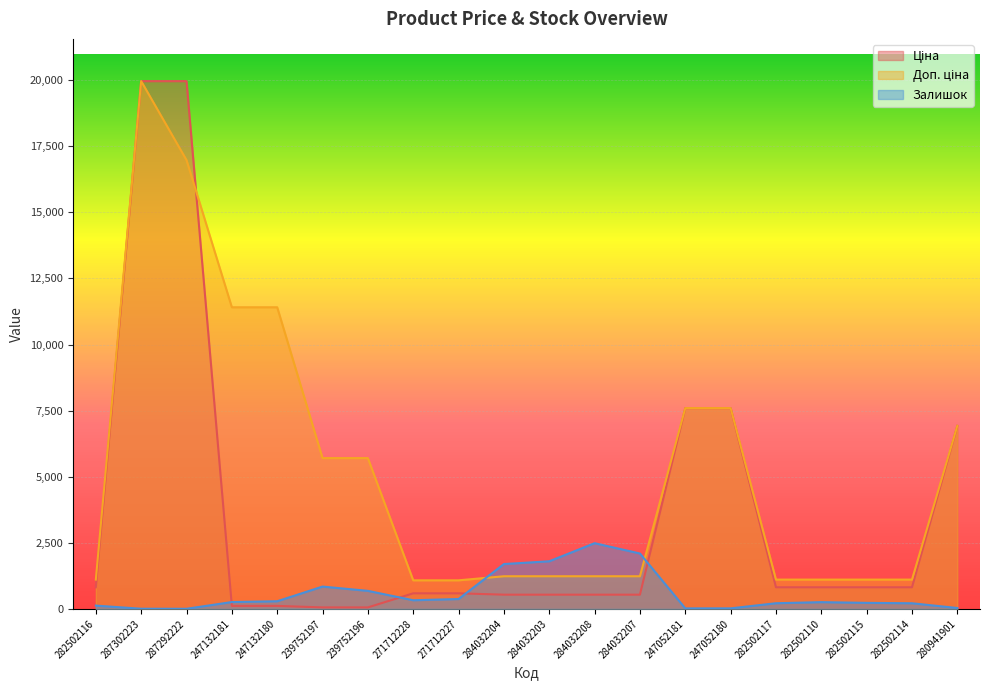

At which label does Залишок reach its minimum?

287292222